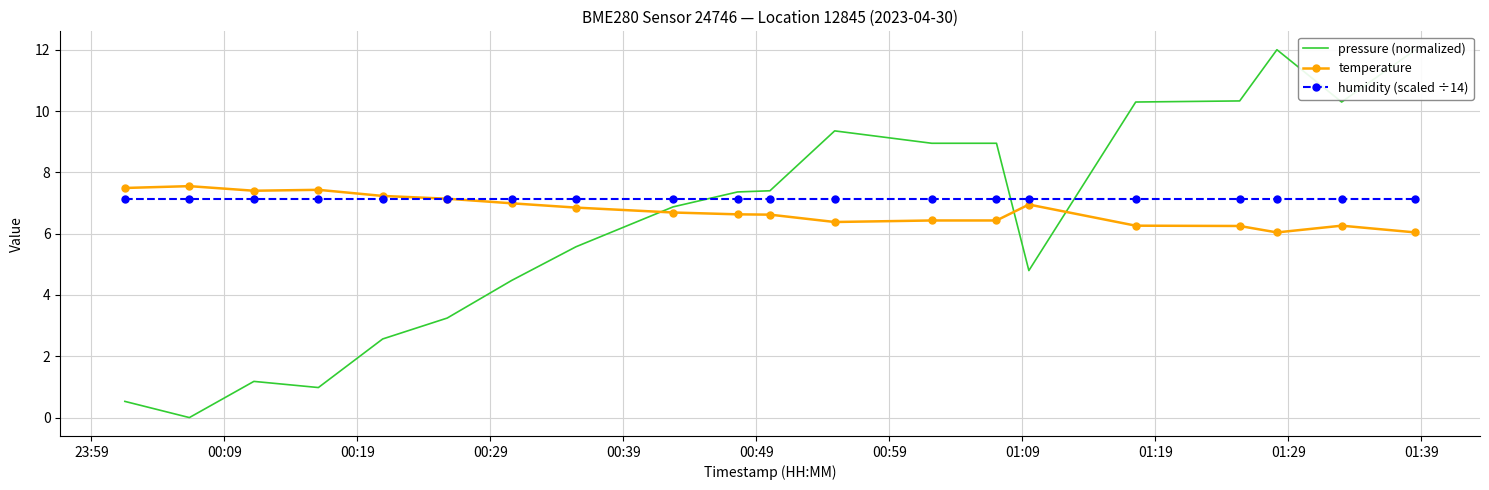

What is the value of the humidity (scaled ÷14) point at the 4th from the left?

7.1